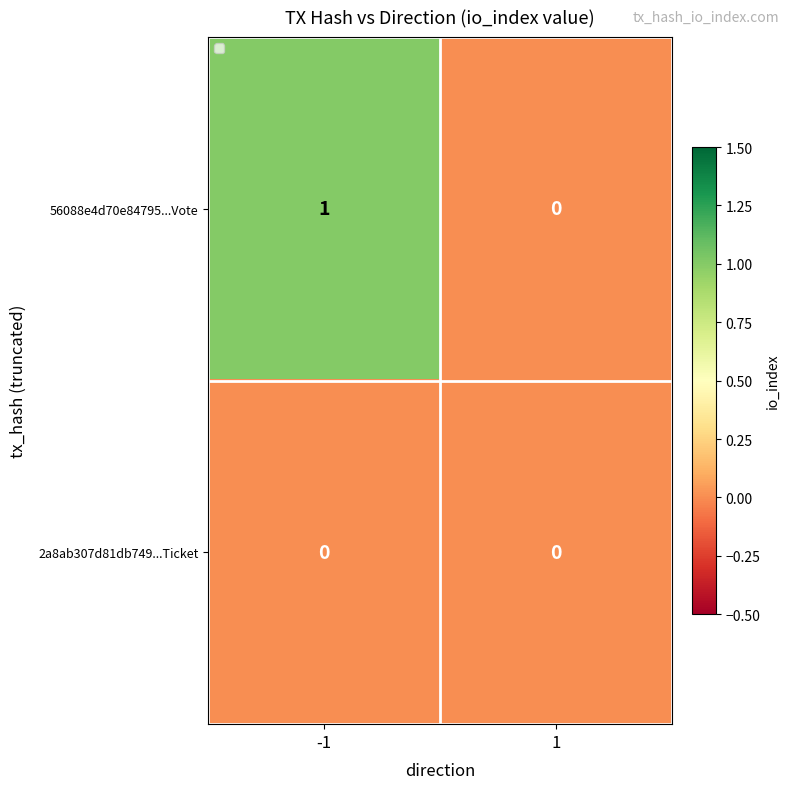

Reading left to right, list all the values displayed in this chart.

56088e4d70e84795...Vote: -1=1	1=0
2a8ab307d81db749...Ticket: -1=0	1=0